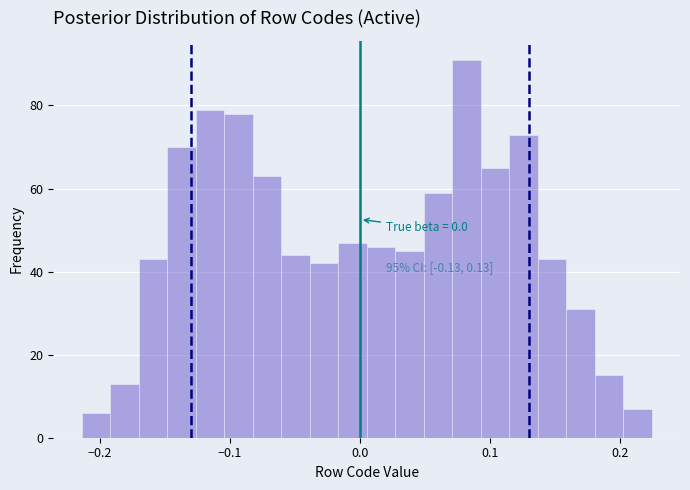

Around what value on the x-axis is the tallest bar? Give the approximate position of its centre, as read against the axis.

0.08